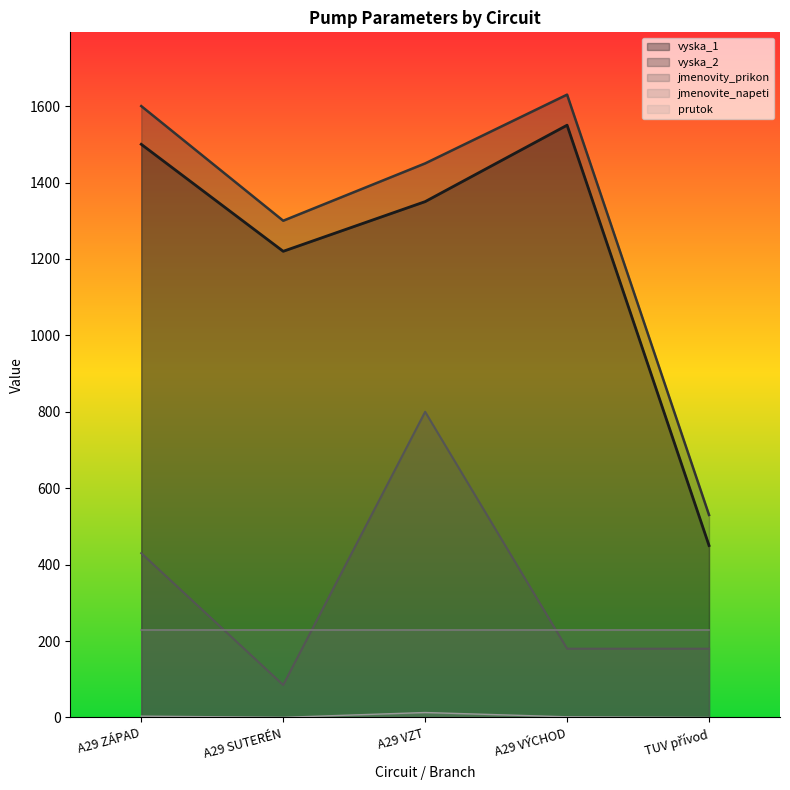

The value of vyska_1 at TUV přívod is 658.4. True or false?

False